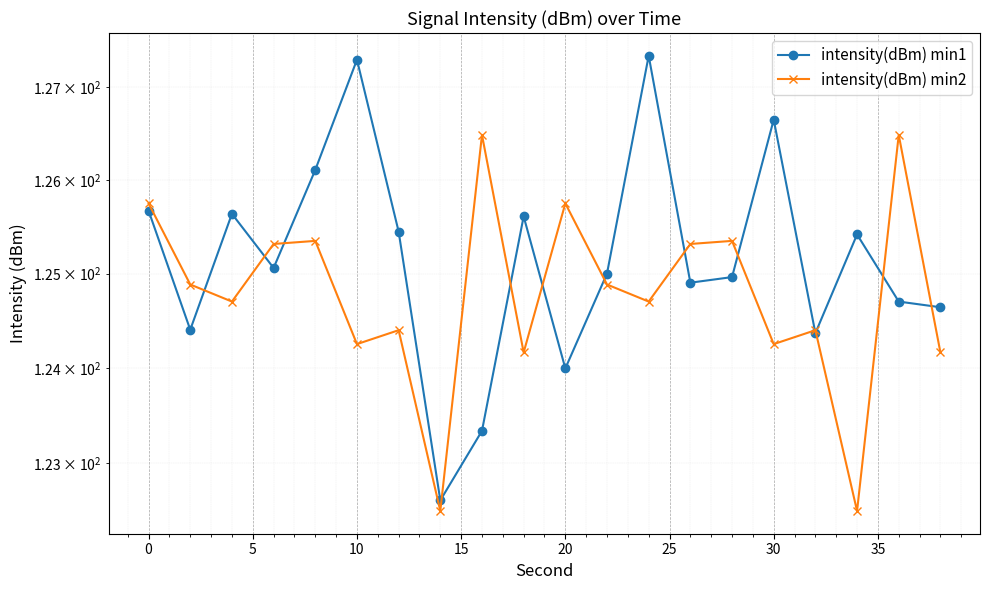

Which series has the largest range (max minus min)?

intensity(dBm) min1